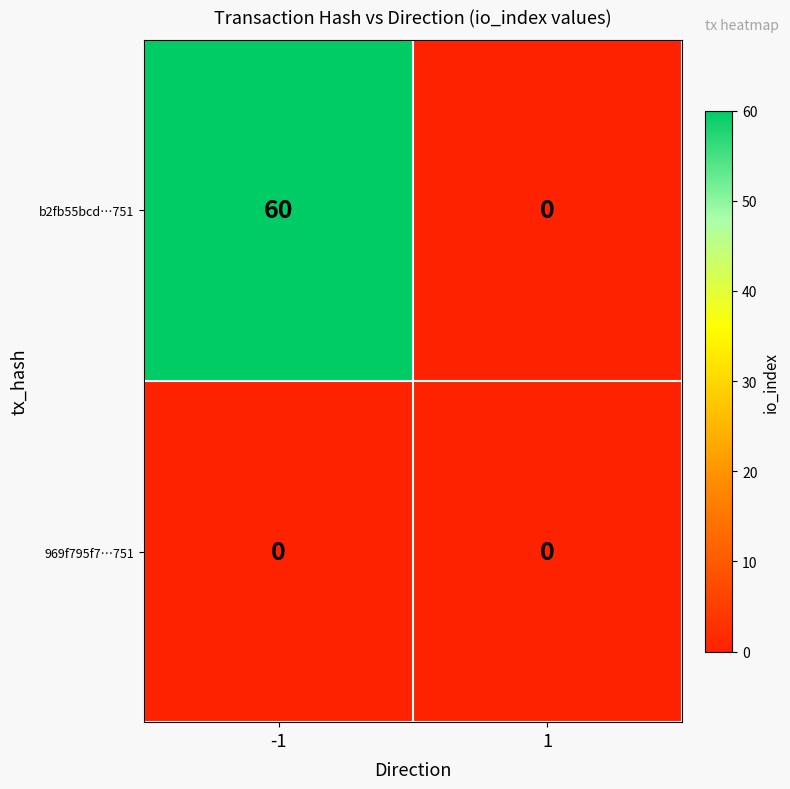

Which series has the largest total across all categories?

b2fb55bcd…751